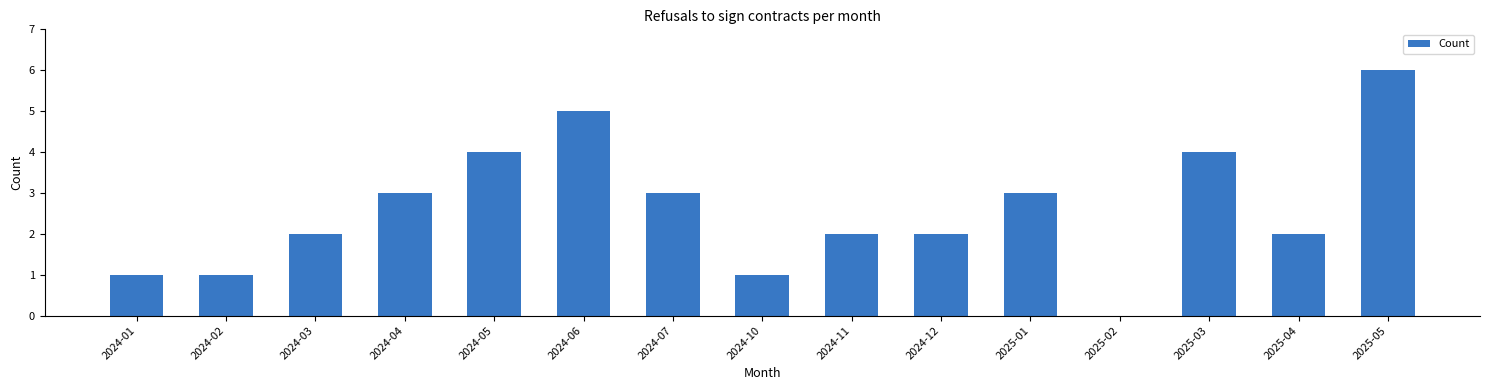

Reading right to left, list all the values displayed in this chart.

2025-05=6	2025-04=2	2025-03=4	2025-02=0	2025-01=3	2024-12=2	2024-11=2	2024-10=1	2024-07=3	2024-06=5	2024-05=4	2024-04=3	2024-03=2	2024-02=1	2024-01=1